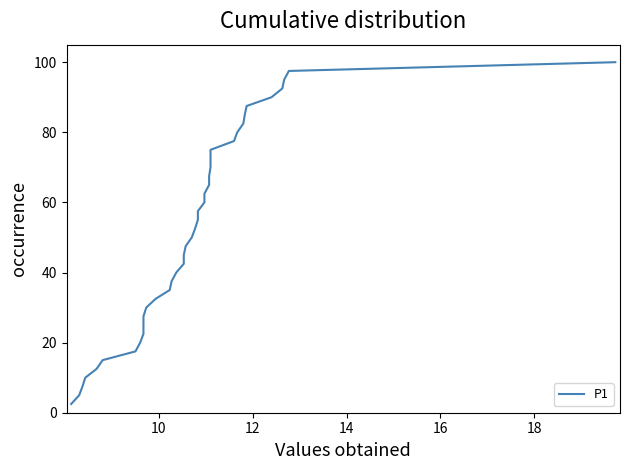

Does the chart have visible grid lines?

No